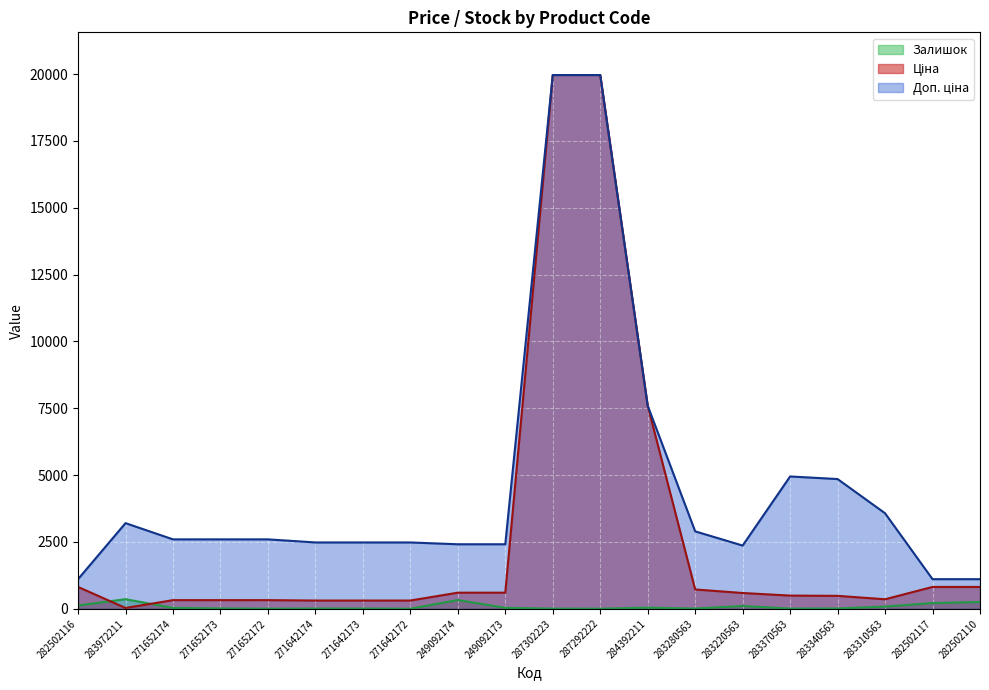

Reading left to right, list all the values displayed in this chart.

Ціна: 282502116=818.5	283972211=32.0	271652174=324.8	271652173=324.8	271652172=324.8	271642174=310.3	271642173=310.3	271642172=310.3	249092174=603.7	249092173=603.7	287302223=19964.2	287292222=19964.2	284392211=7596.5	283280563=724.5	283220563=591.6	283370563=495.0	283340563=485.4	283310563=357.4	282502117=818.5	282502110=818.5
Доп. ціна: 282502116=1109.2	283972211=3205.0	271652174=2598.3	271652173=2598.3	271652172=2598.3	271642174=2482.4	271642173=2482.4	271642172=2482.4	249092174=2414.8	249092173=2414.8	287302223=19964.2	287292222=19964.2	284392211=7596.5	283280563=2897.8	283220563=2366.5	283370563=4950.4	283340563=4853.8	283310563=3573.9	282502117=1109.2	282502110=1109.2
Залишок: 282502116=125.0	283972211=360.0	271652174=34.0	271652173=15.0	271652172=4.0	271642174=11.0	271642173=10.0	271642172=4.0	249092174=328.0	249092173=38.0	287302223=7.0	287292222=5.0	284392211=44.0	283280563=11.0	283220563=106.0	283370563=9.0	283340563=14.0	283310563=85.0	282502117=215.0	282502110=256.0